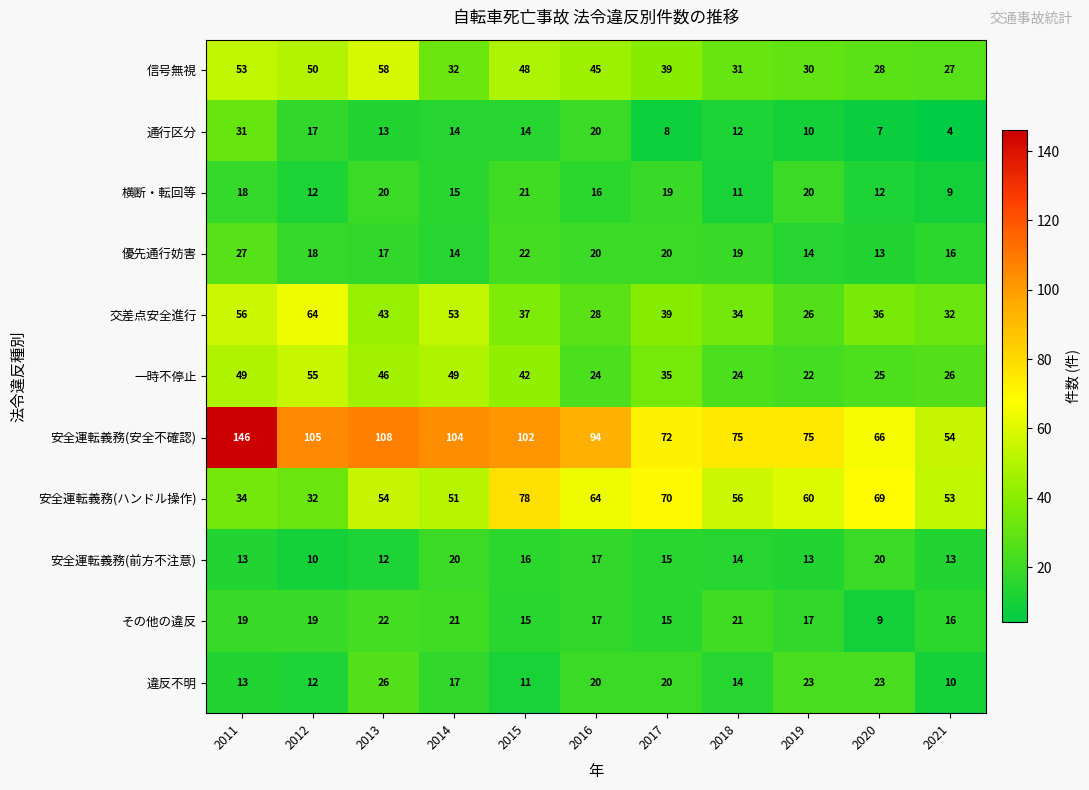

Which series changed the most between 2011 and 2017?

安全運転義務(安全不確認)